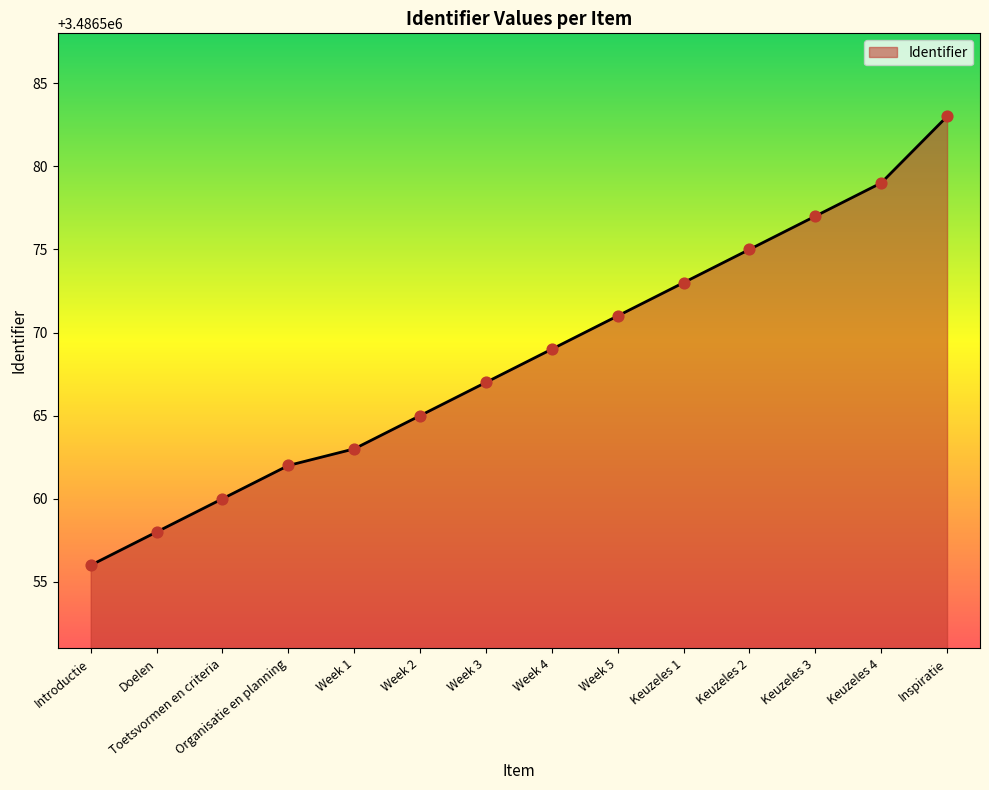

What is the change in value from Toetsvormen en criteria to Keuzeles 1?

+13